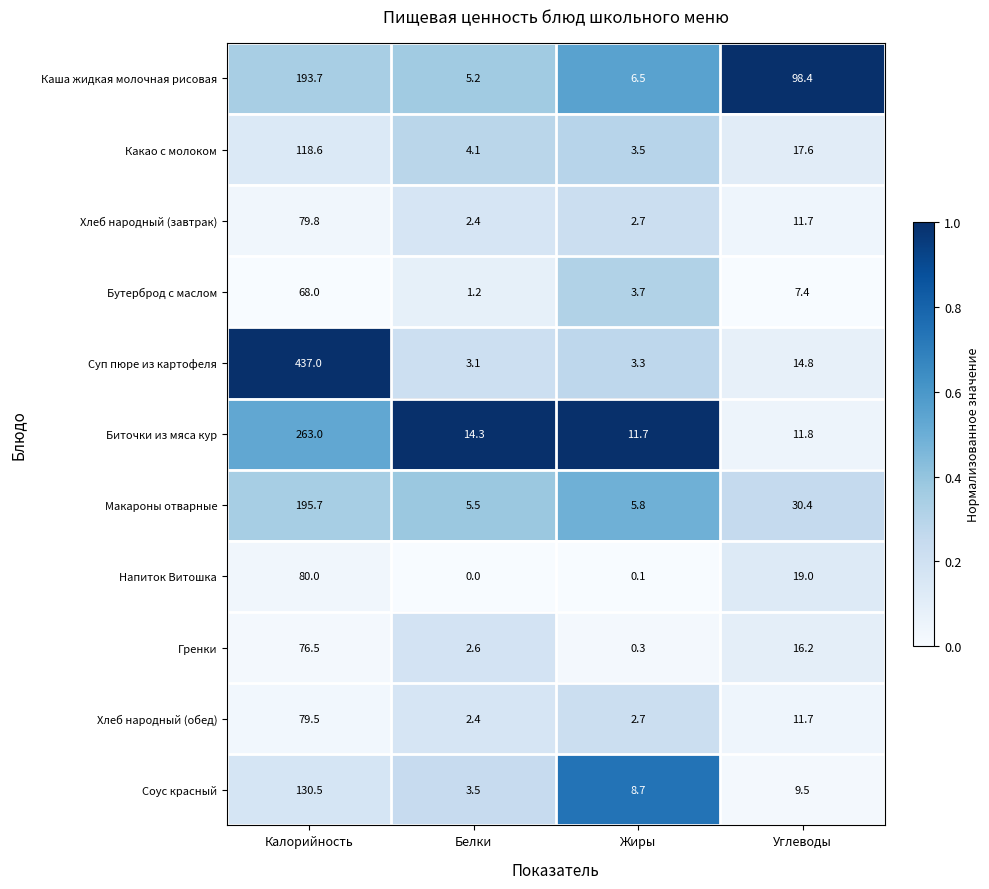

The value of Биточки из мяса кур at Белки is 23.1. True or false?

False